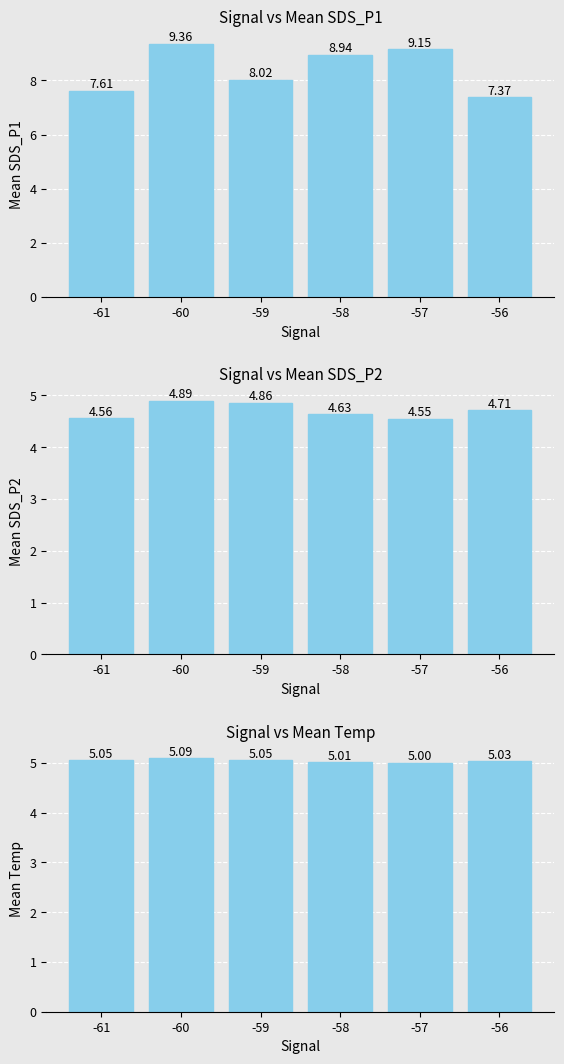

How many values in the Mean SDS_P1 series exceed 8?

4